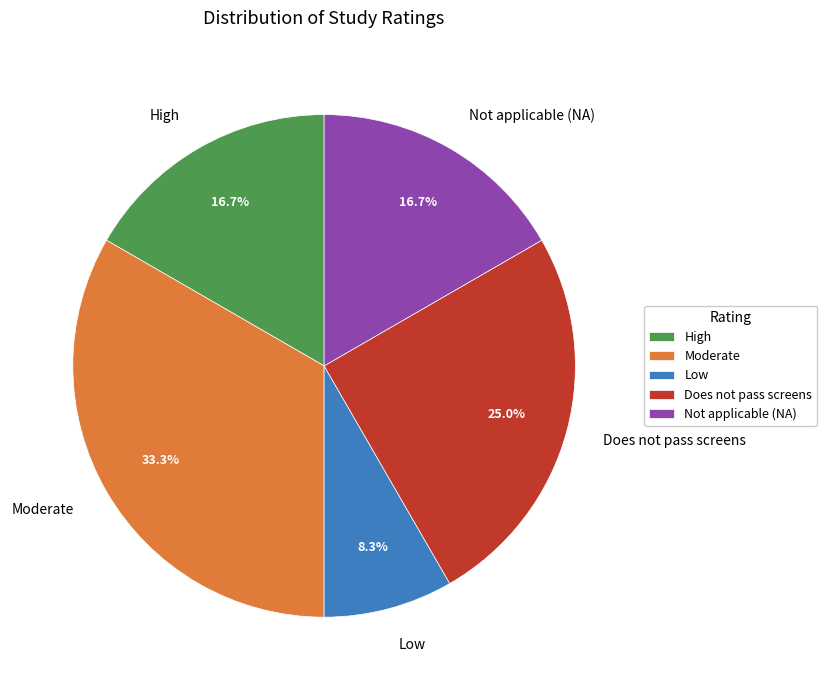

To the nearest percent, what portion does High represent?

17%